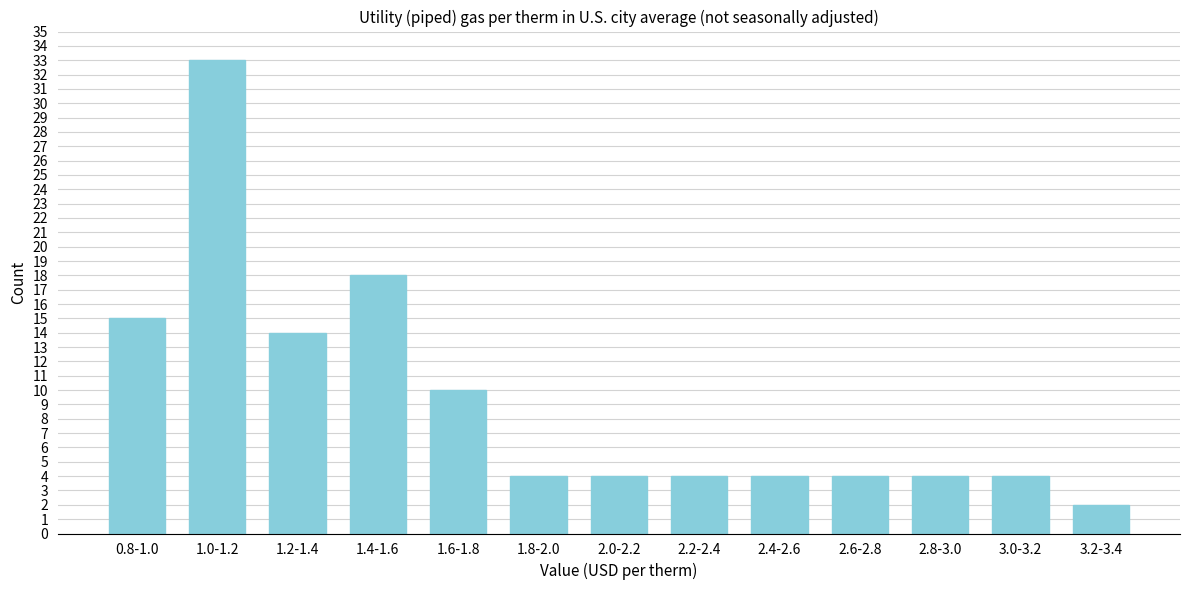

Reading left to right, transcribe all the data shown in this chart.

15	33	14	18	10	4	4	4	4	4	4	4	2